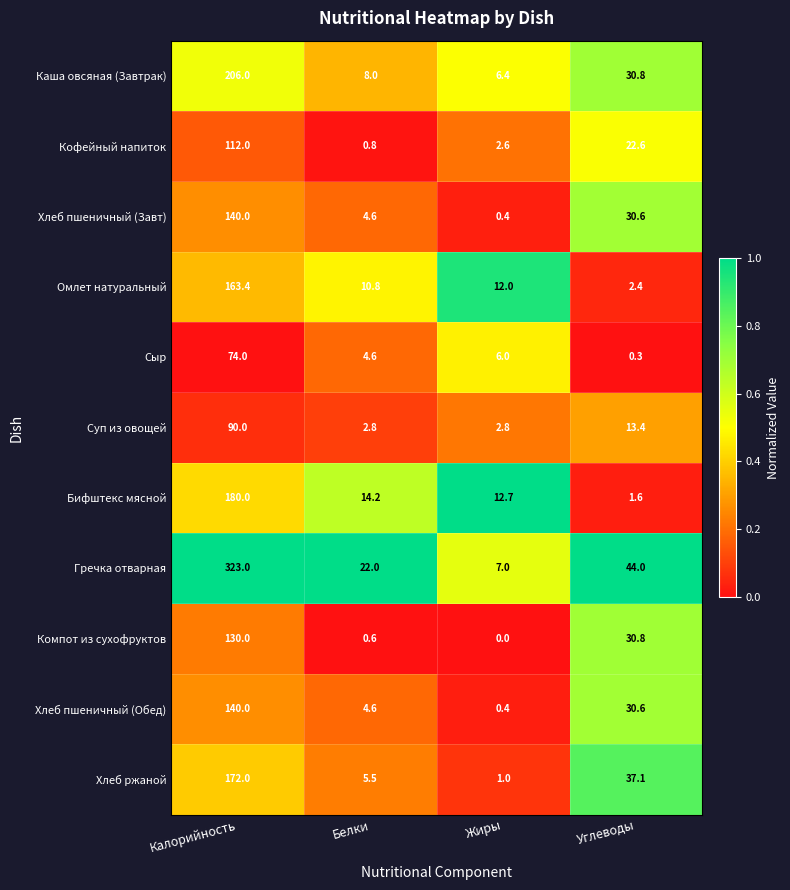

The value of Хлеб ржаной at Углеводы is 37.1. True or false?

True